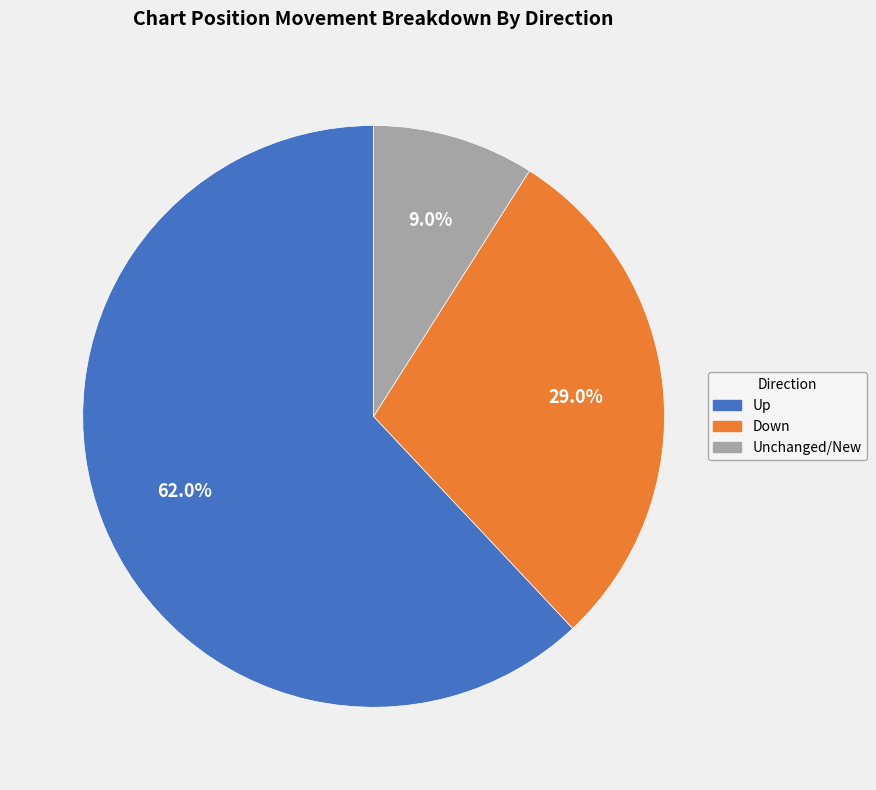

Does any single category account for the majority?

Yes